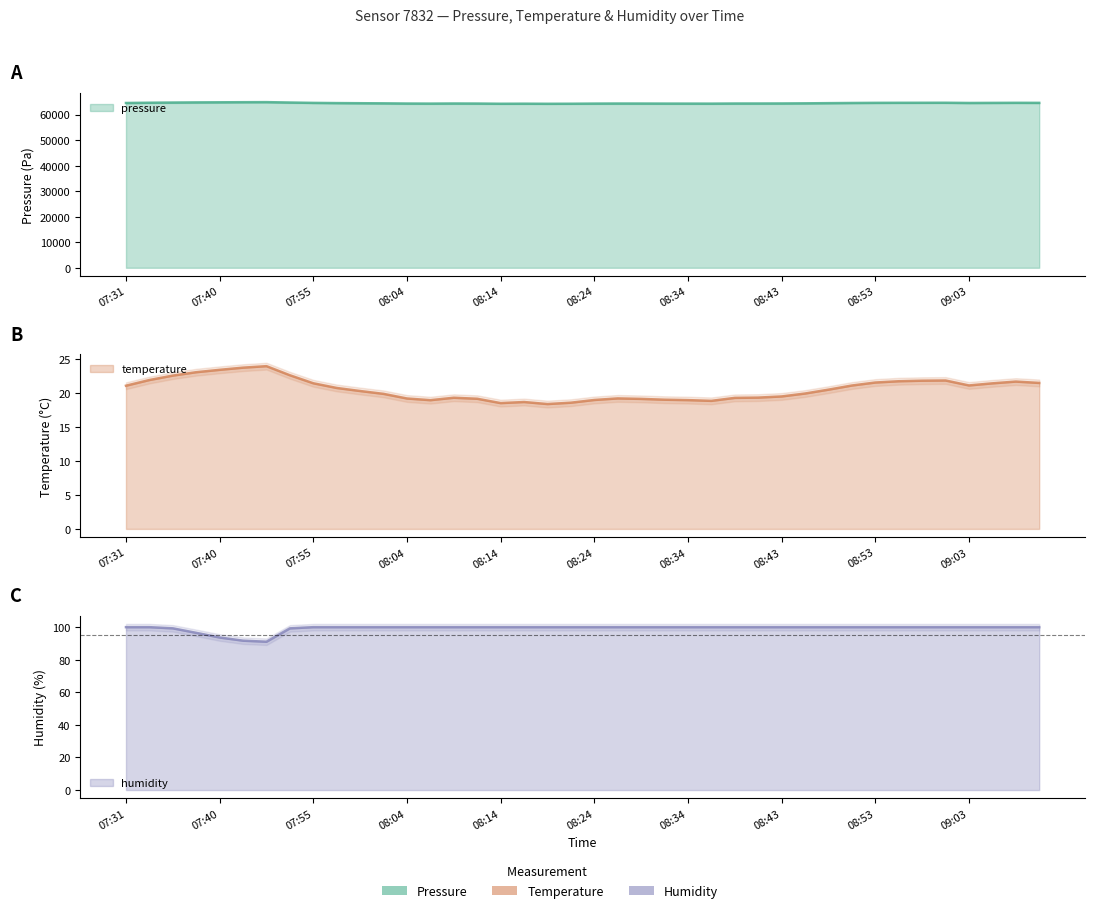

What are all the series names shown in the legend?

pressure, temperature, humidity